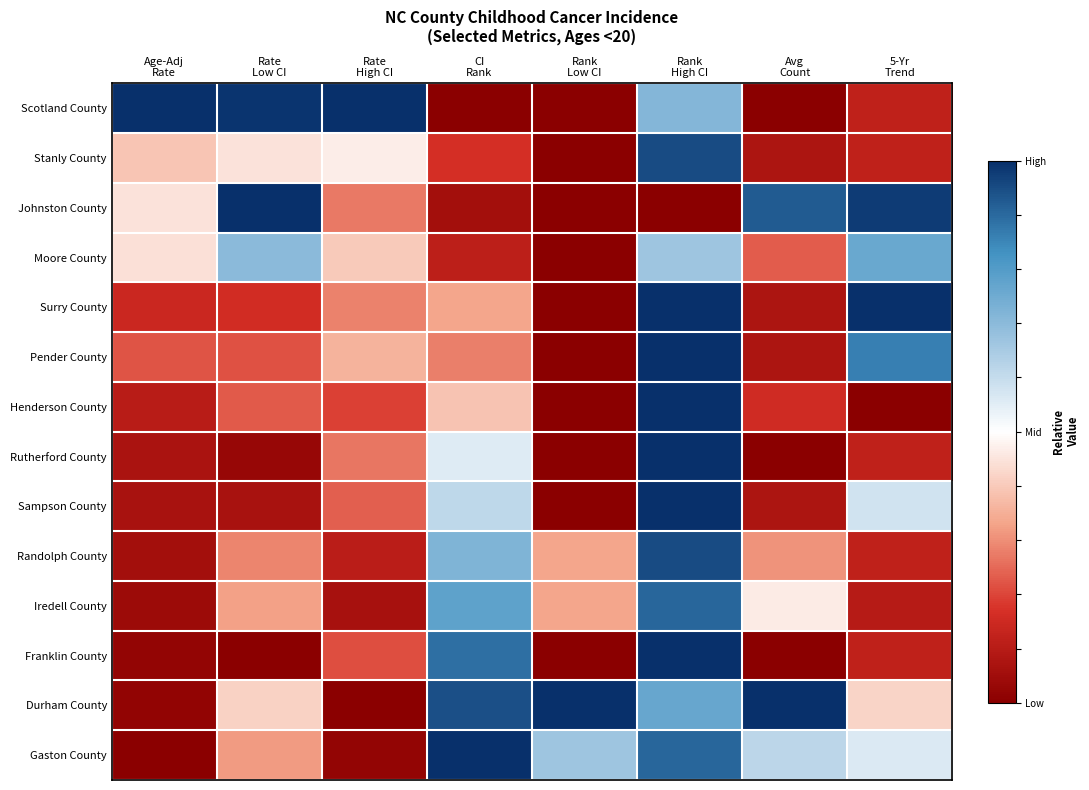

What is the spread (max minus min) of values at Rank
High CI?

2.0